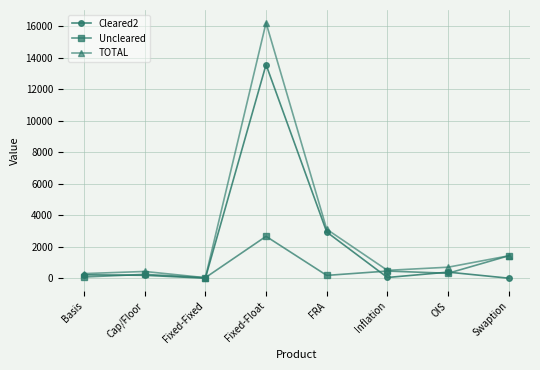

What is the label of the 7th point from the right?

Cap/Floor